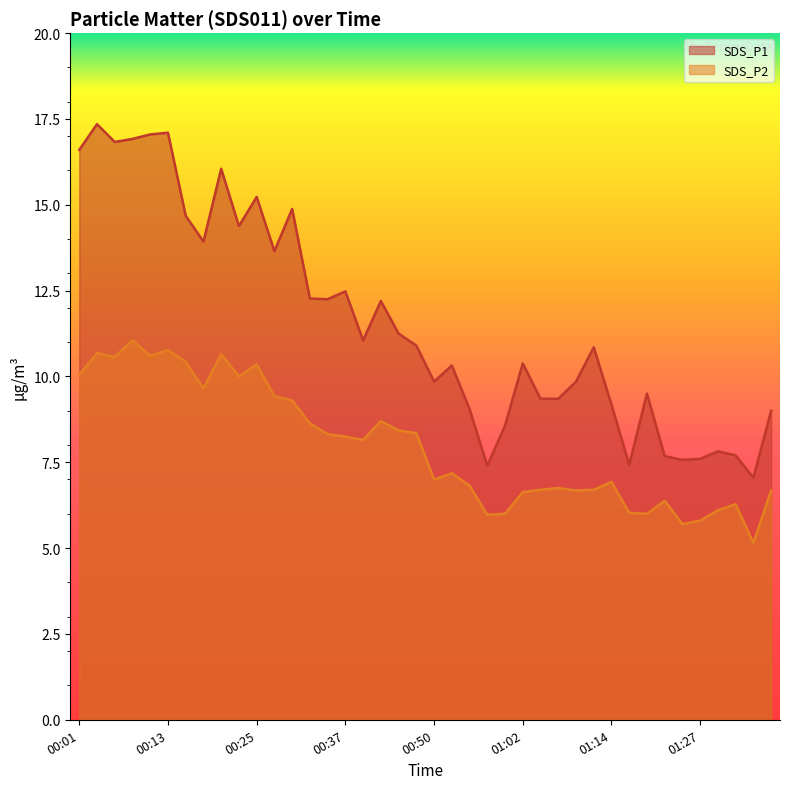

At how many categories does at least one series exceed 5?

40